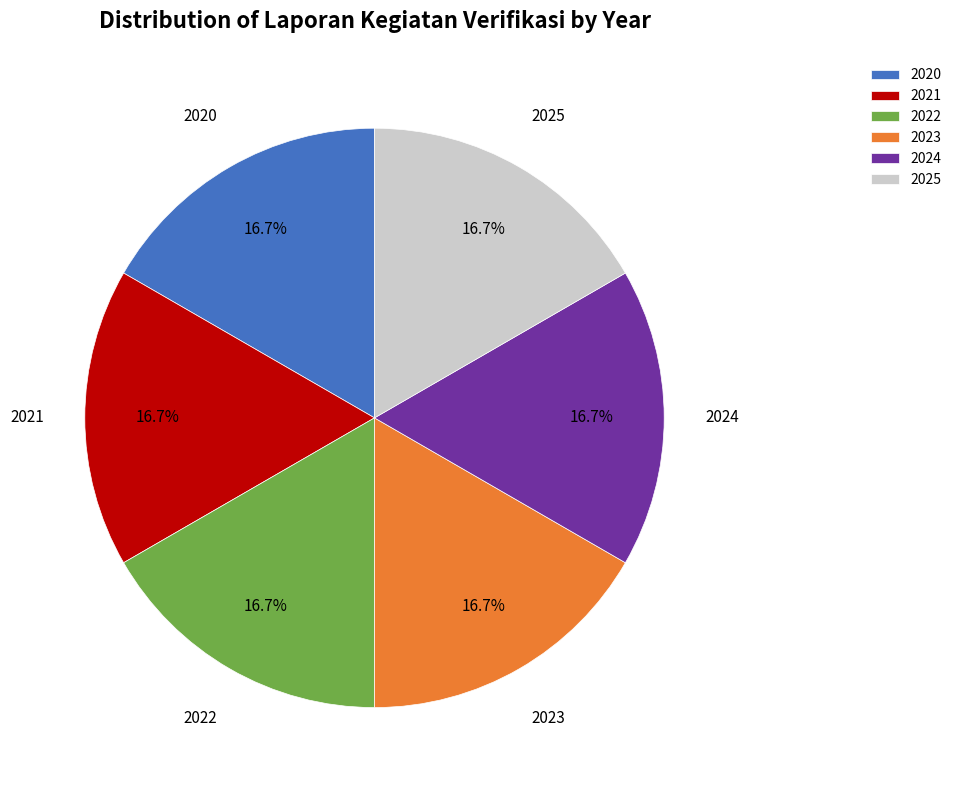

To the nearest percent, what is the average slice percentage?

17%